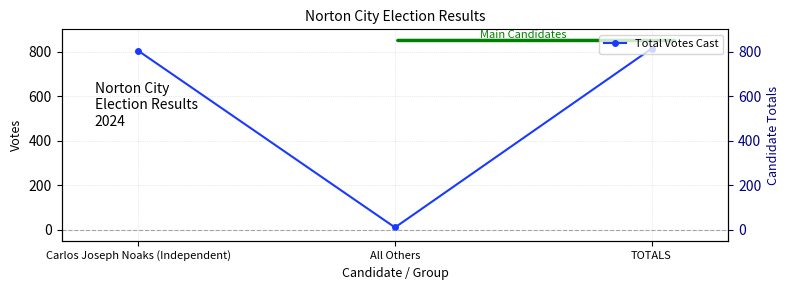

Reading right to left, extract all data points from this chart.

TOTALS=813	All Others=10	Carlos Joseph Noaks (Independent)=803